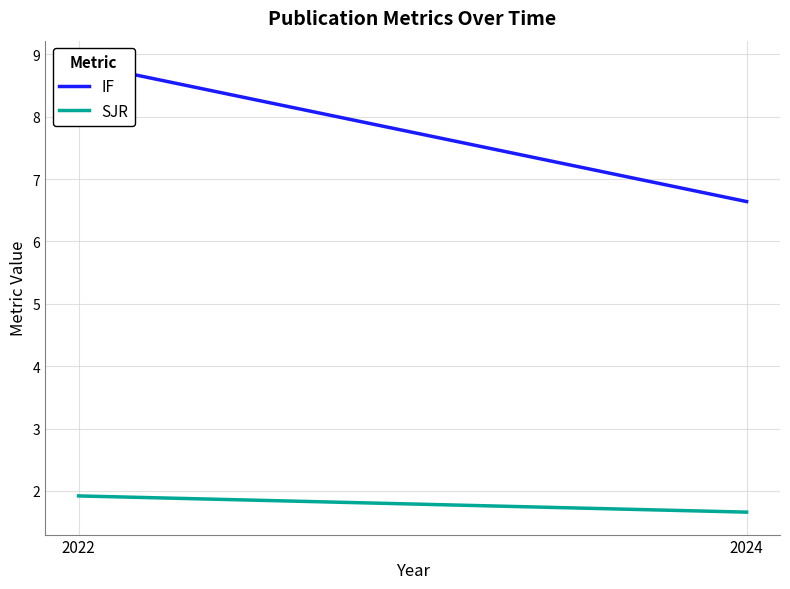

What value does the SJR series have at 2022?

1.9